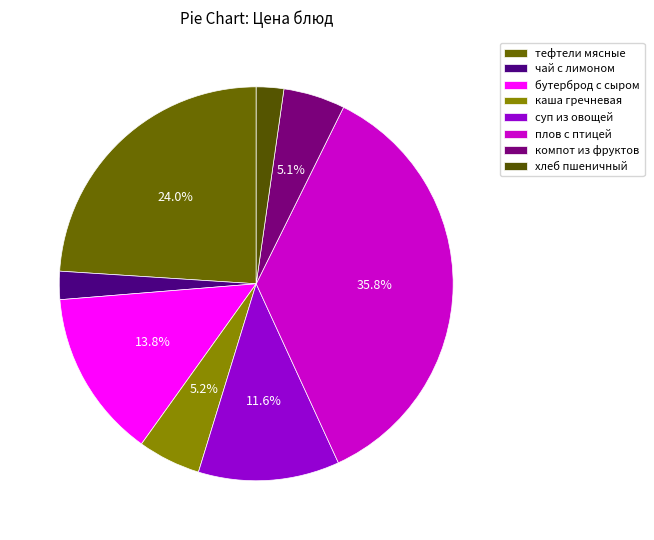

Is бутерброд с сыром the majority of the pie?

No